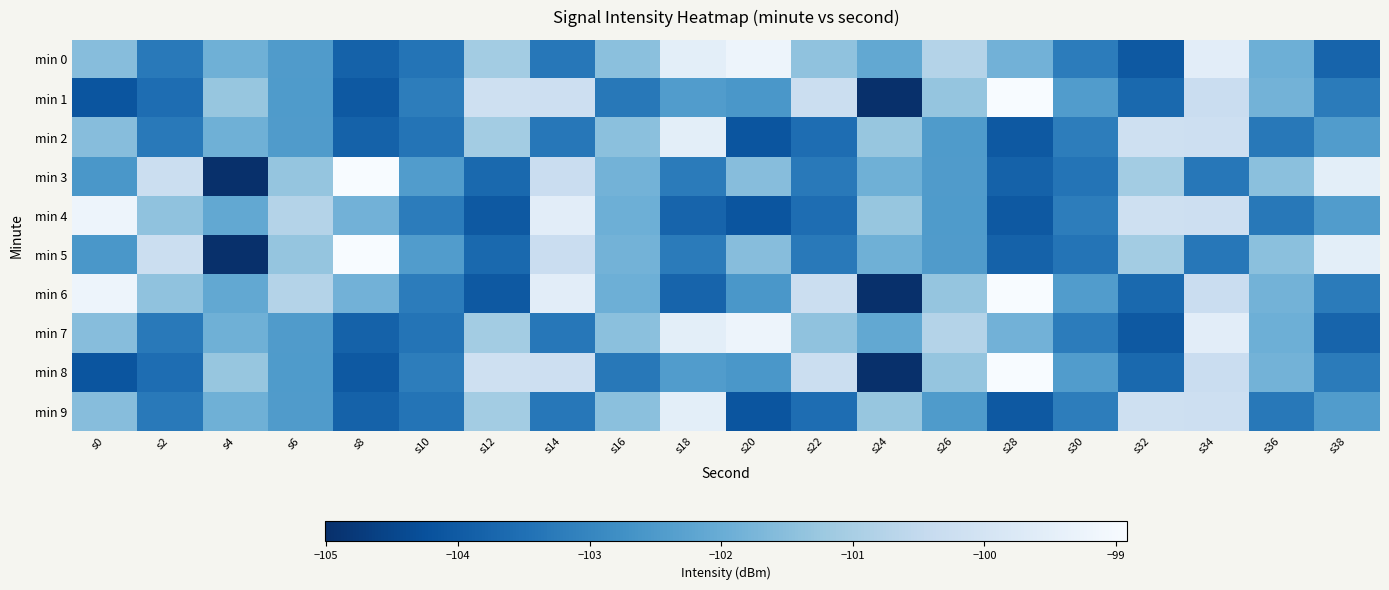

Reading left to right, extract all data points from this chart.

min 0: s0=-101.5	s2=-103.3	s4=-101.9	s6=-102.4	s8=-103.8	s10=-103.4	s12=-101.1	s14=-103.3	s16=-101.5	s18=-99.5	s20=-99.2	s22=-101.4	s24=-102.1	s26=-100.8	s28=-101.9	s30=-103.2	s32=-104.1	s34=-99.5	s36=-101.9	s38=-103.8
min 1: s0=-104.1	s2=-103.6	s4=-101.3	s6=-102.5	s8=-104.0	s10=-103.2	s12=-100.2	s14=-100.2	s16=-103.3	s18=-102.4	s20=-102.6	s22=-100.3	s24=-105.0	s26=-101.3	s28=-98.9	s30=-102.4	s32=-103.7	s34=-100.3	s36=-101.8	s38=-103.2
min 2: s0=-101.5	s2=-103.3	s4=-101.9	s6=-102.4	s8=-103.8	s10=-103.4	s12=-101.1	s14=-103.3	s16=-101.5	s18=-99.5	s20=-104.1	s22=-103.6	s24=-101.3	s26=-102.5	s28=-104.0	s30=-103.2	s32=-100.2	s34=-100.2	s36=-103.3	s38=-102.4
min 3: s0=-102.6	s2=-100.3	s4=-105.0	s6=-101.3	s8=-98.9	s10=-102.4	s12=-103.7	s14=-100.3	s16=-101.8	s18=-103.2	s20=-101.5	s22=-103.3	s24=-101.9	s26=-102.4	s28=-103.8	s30=-103.4	s32=-101.1	s34=-103.3	s36=-101.5	s38=-99.5
min 4: s0=-99.2	s2=-101.4	s4=-102.1	s6=-100.8	s8=-101.9	s10=-103.2	s12=-104.1	s14=-99.5	s16=-101.9	s18=-103.8	s20=-104.1	s22=-103.6	s24=-101.3	s26=-102.5	s28=-104.0	s30=-103.2	s32=-100.2	s34=-100.2	s36=-103.3	s38=-102.4
min 5: s0=-102.6	s2=-100.3	s4=-105.0	s6=-101.3	s8=-98.9	s10=-102.4	s12=-103.7	s14=-100.3	s16=-101.8	s18=-103.2	s20=-101.5	s22=-103.3	s24=-101.9	s26=-102.4	s28=-103.8	s30=-103.4	s32=-101.1	s34=-103.3	s36=-101.5	s38=-99.5
min 6: s0=-99.2	s2=-101.4	s4=-102.1	s6=-100.8	s8=-101.9	s10=-103.2	s12=-104.1	s14=-99.5	s16=-101.9	s18=-103.8	s20=-102.6	s22=-100.3	s24=-105.0	s26=-101.3	s28=-98.9	s30=-102.4	s32=-103.7	s34=-100.3	s36=-101.8	s38=-103.2
min 7: s0=-101.5	s2=-103.3	s4=-101.9	s6=-102.4	s8=-103.8	s10=-103.4	s12=-101.1	s14=-103.3	s16=-101.5	s18=-99.5	s20=-99.2	s22=-101.4	s24=-102.1	s26=-100.8	s28=-101.9	s30=-103.2	s32=-104.1	s34=-99.5	s36=-101.9	s38=-103.8
min 8: s0=-104.1	s2=-103.6	s4=-101.3	s6=-102.5	s8=-104.0	s10=-103.2	s12=-100.2	s14=-100.2	s16=-103.3	s18=-102.4	s20=-102.6	s22=-100.3	s24=-105.0	s26=-101.3	s28=-98.9	s30=-102.4	s32=-103.7	s34=-100.3	s36=-101.8	s38=-103.2
min 9: s0=-101.5	s2=-103.3	s4=-101.9	s6=-102.4	s8=-103.8	s10=-103.4	s12=-101.1	s14=-103.3	s16=-101.5	s18=-99.5	s20=-104.1	s22=-103.6	s24=-101.3	s26=-102.5	s28=-104.0	s30=-103.2	s32=-100.2	s34=-100.2	s36=-103.3	s38=-102.4